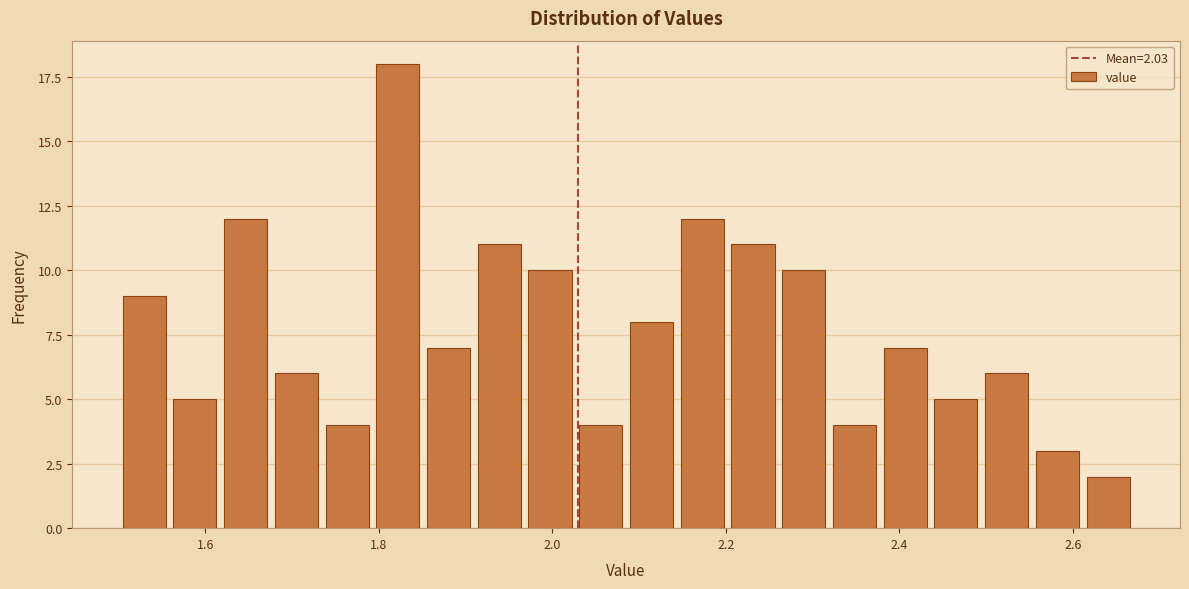

Around what value on the x-axis is the tallest bar? Give the approximate position of its centre, as read against the axis.

1.82